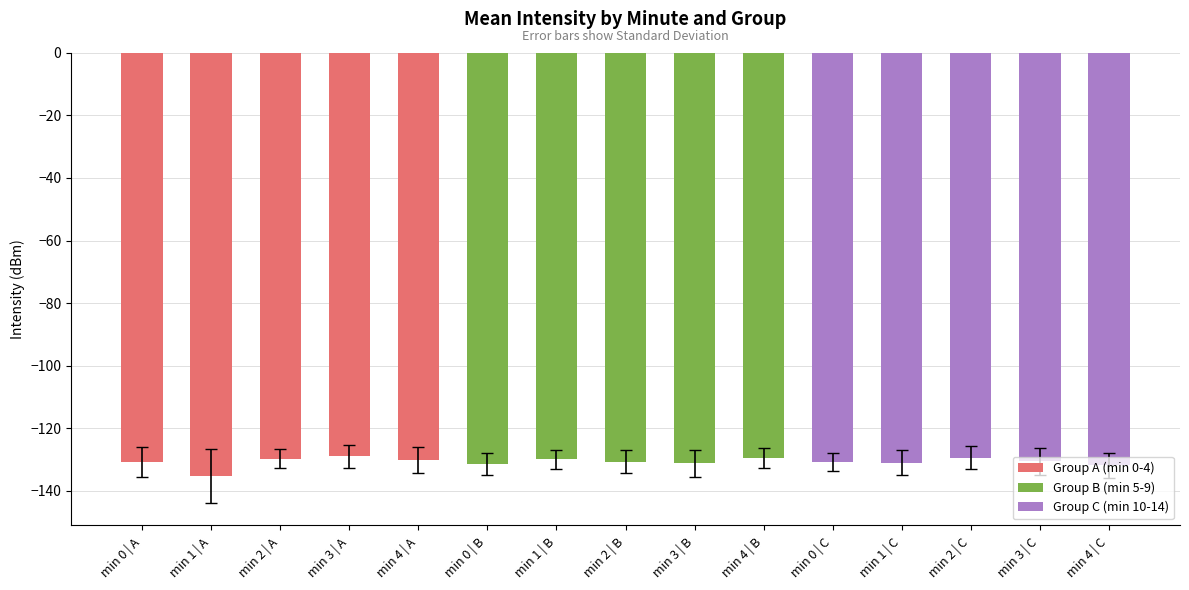

What value does the Group A (min 0-4) series have at min 2 | A?

-129.7